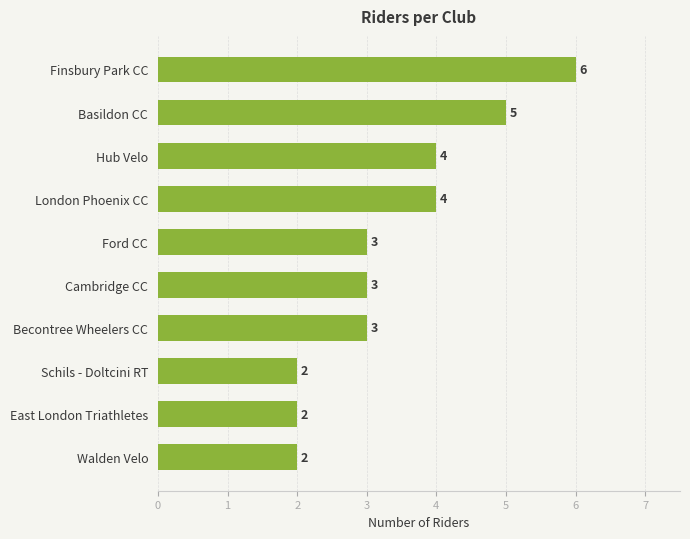

What is the sum of the values at Ford CC and Basildon CC?

8